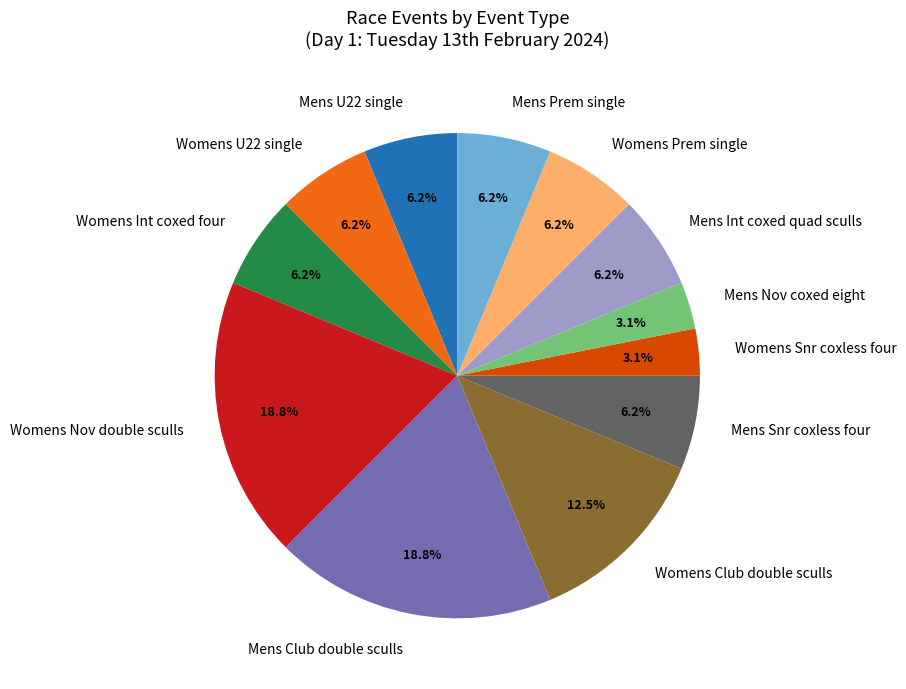

Which has a higher value, Womens Snr coxless four or Womens Nov double sculls?

Womens Nov double sculls